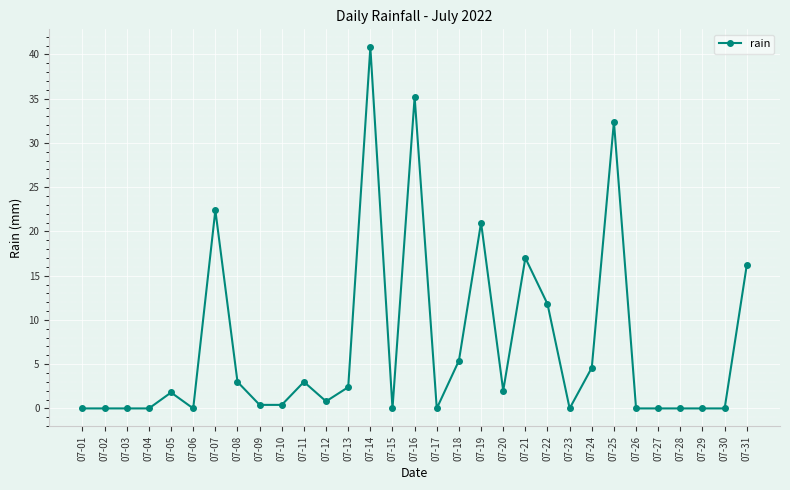

What is the change in value from 07-07 to 07-08?

-19.4